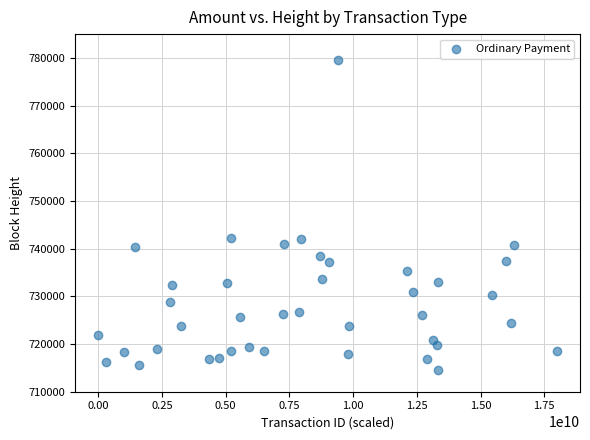

How many data points are displayed?

40